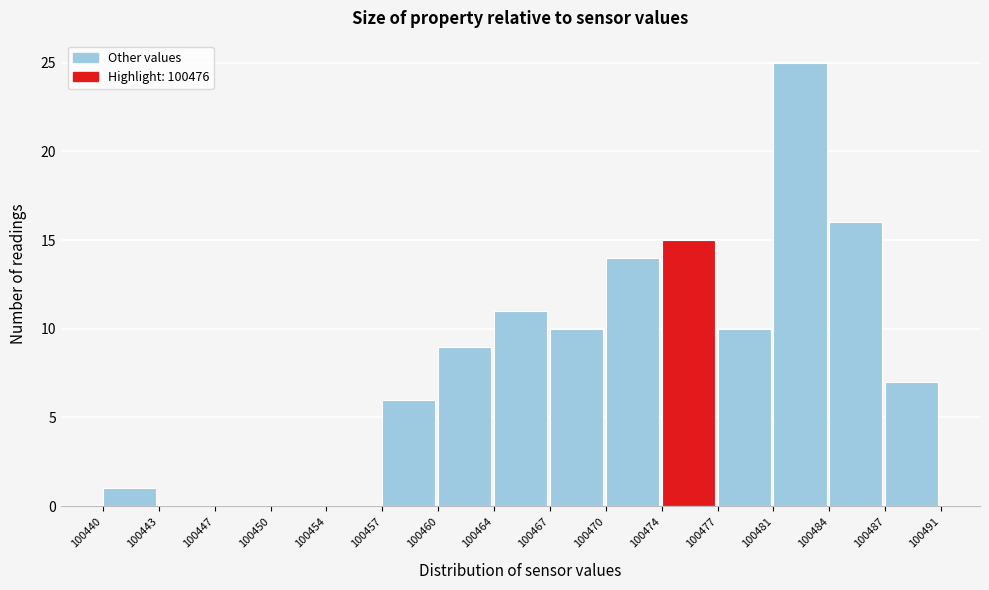

Reading left to right, list every bar in this chart as the range it spans on the x-axis followed by its height. The values are not printed on the chart, so give them approximately, as read against the axis.

100440 to 100443: 1
100443 to 100447: 0
100447 to 100450: 0
100450 to 100454: 0
100454 to 100457: 0
100457 to 100460: 6
100460 to 100464: 9
100464 to 100467: 11
100467 to 100470: 10
100470 to 100474: 14
100474 to 100477: 15
100477 to 100481: 10
100481 to 100484: 25
100484 to 100487: 16
100487 to 100491: 7